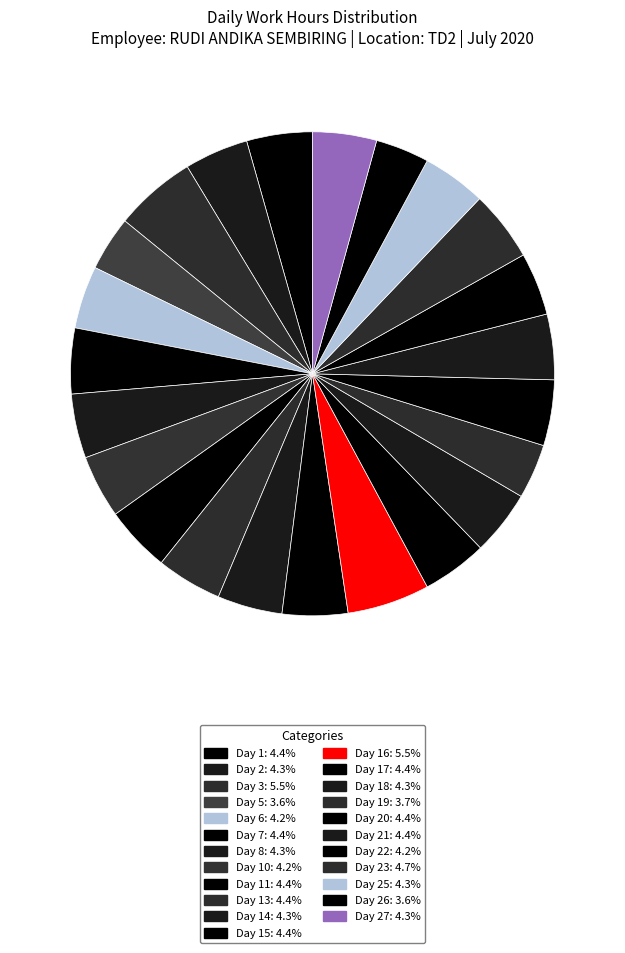

Count the number of slices in the pie.

23